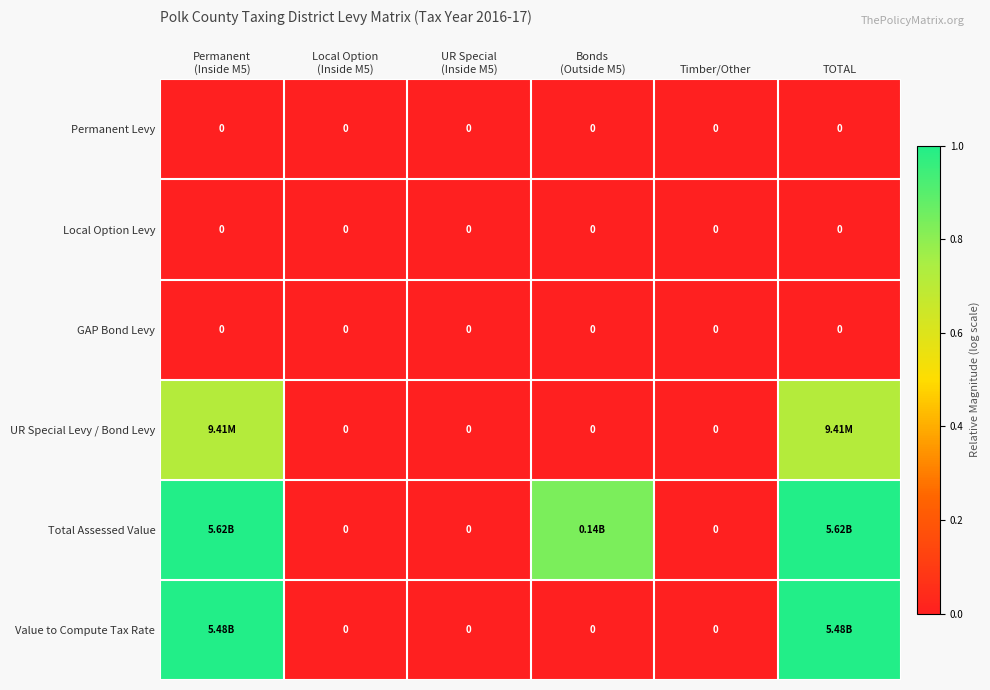

Which has a higher value, Local Option
(Inside M5) or UR Special
(Inside M5)?

Local Option
(Inside M5)